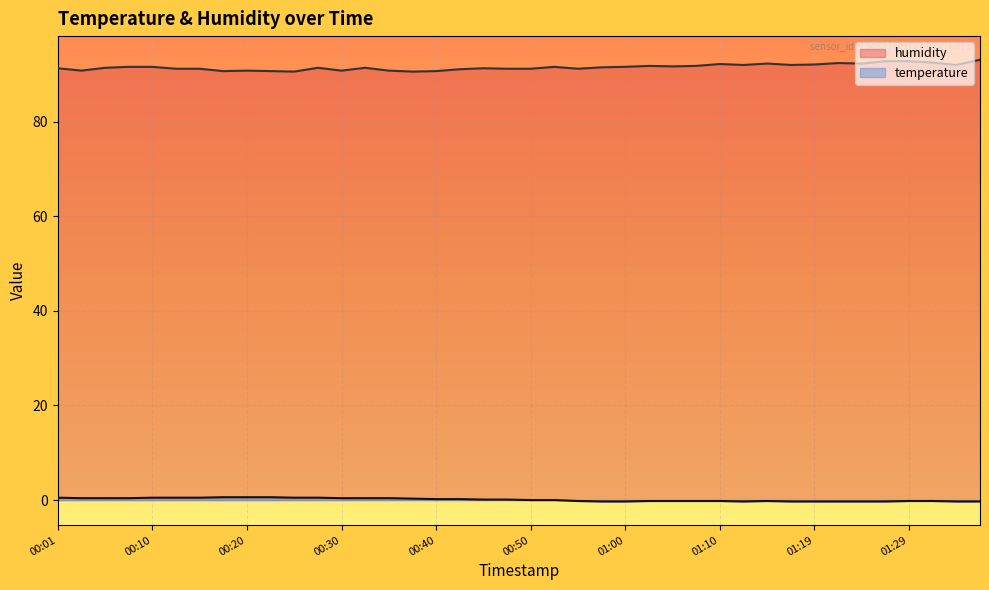

Which series has the largest total across all categories?

humidity